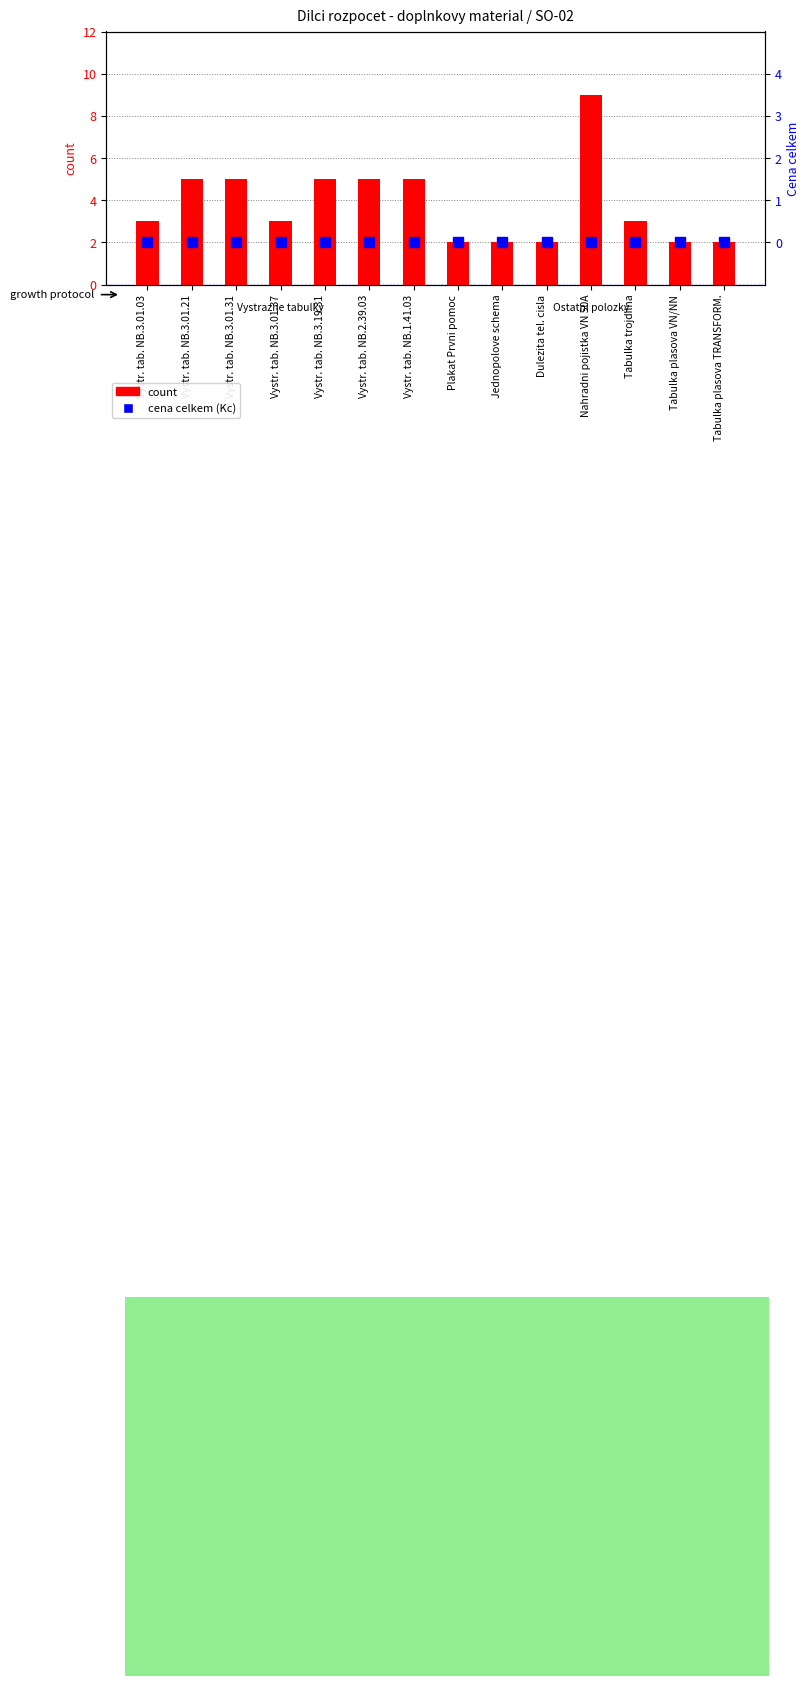

Is it true that count equals 0 at Tabulka plasova TRANSFORM.?

False